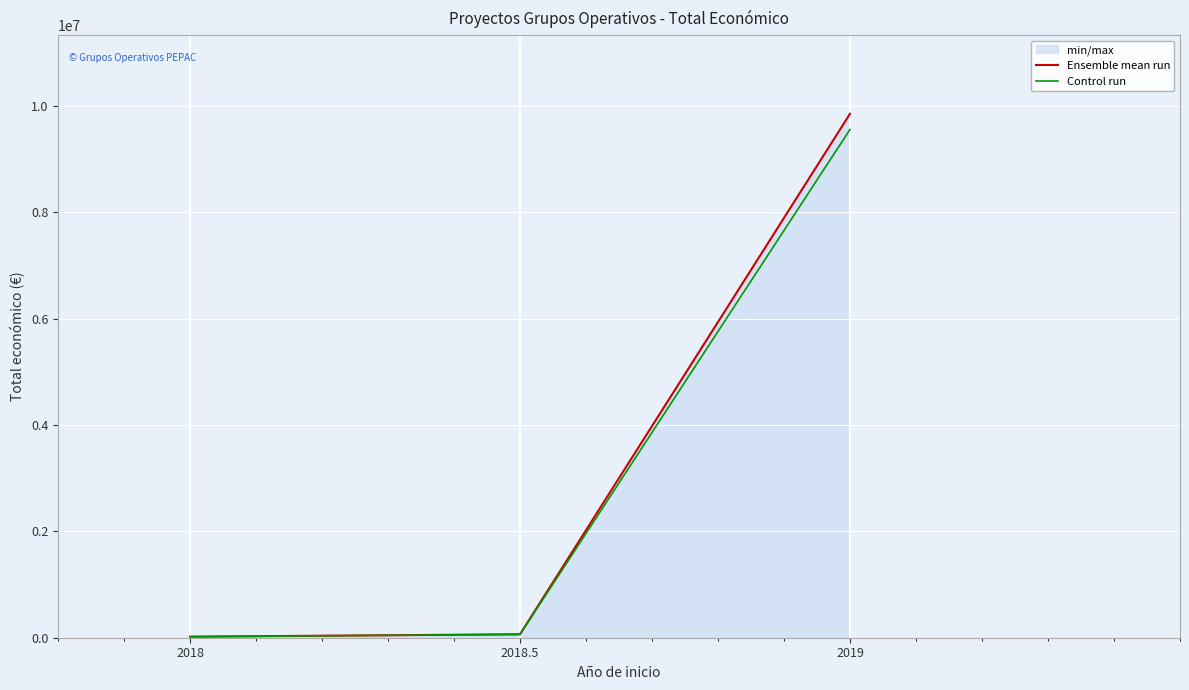

Between 2018.5 and 2019, which series saw the biggest shift?

Ensemble mean run